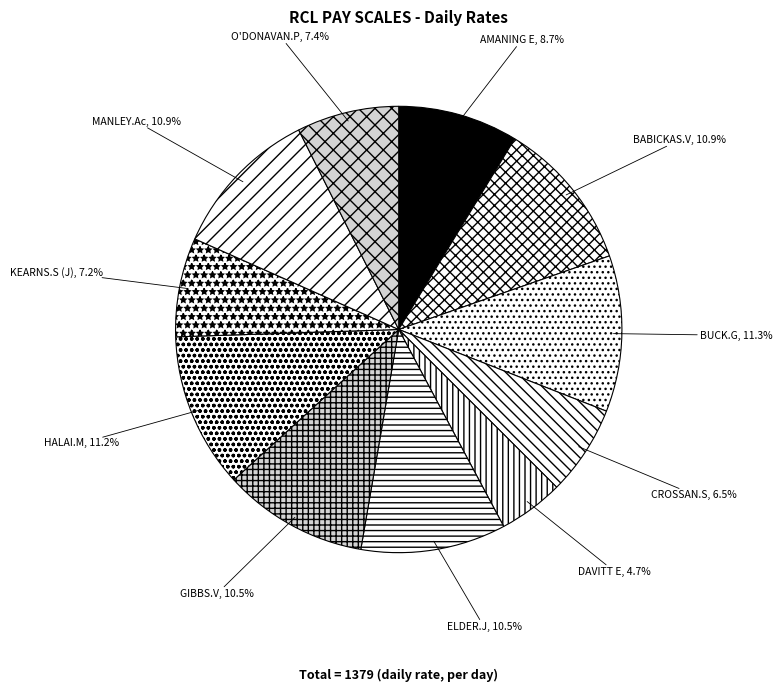

Is there a majority slice in this chart?

No